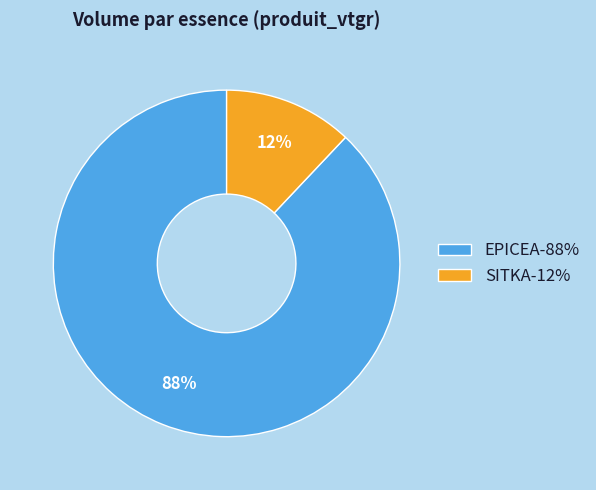

What percentage is the SITKA-12% slice, to the nearest percent?

12%